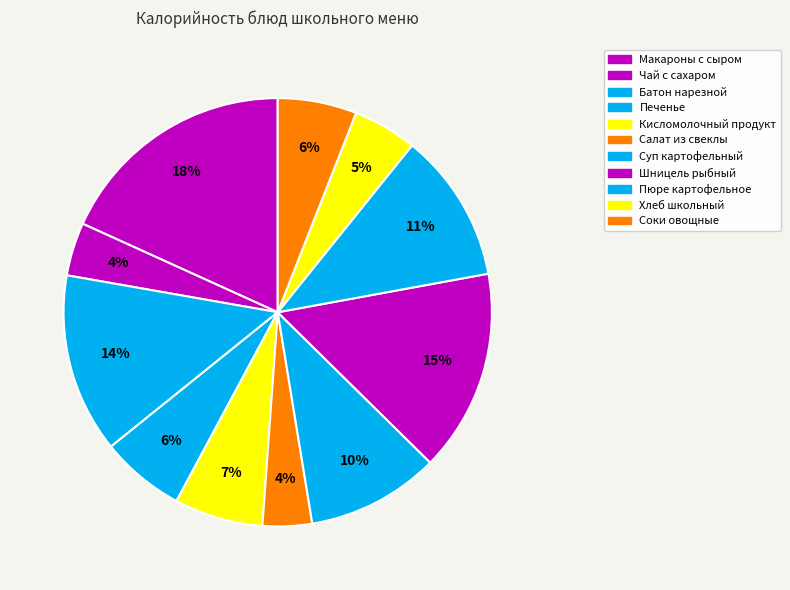

Is the sum of Печенье and Шницель рыбный greater than half?

No